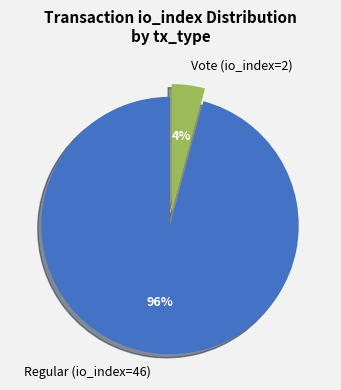

Is it true that Vote (io_index=2) is 4% of the pie?

True